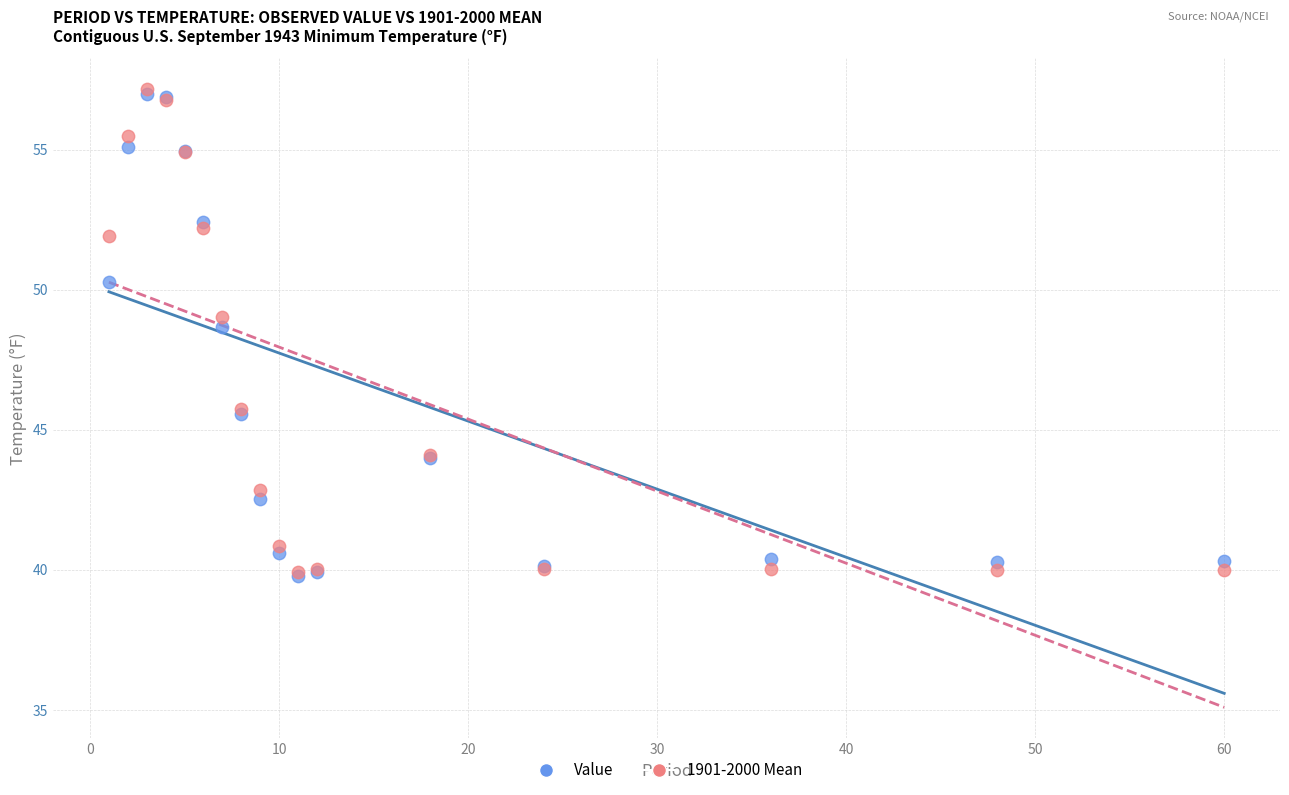

In the Value series, what Y value is closest to 48?

48.7